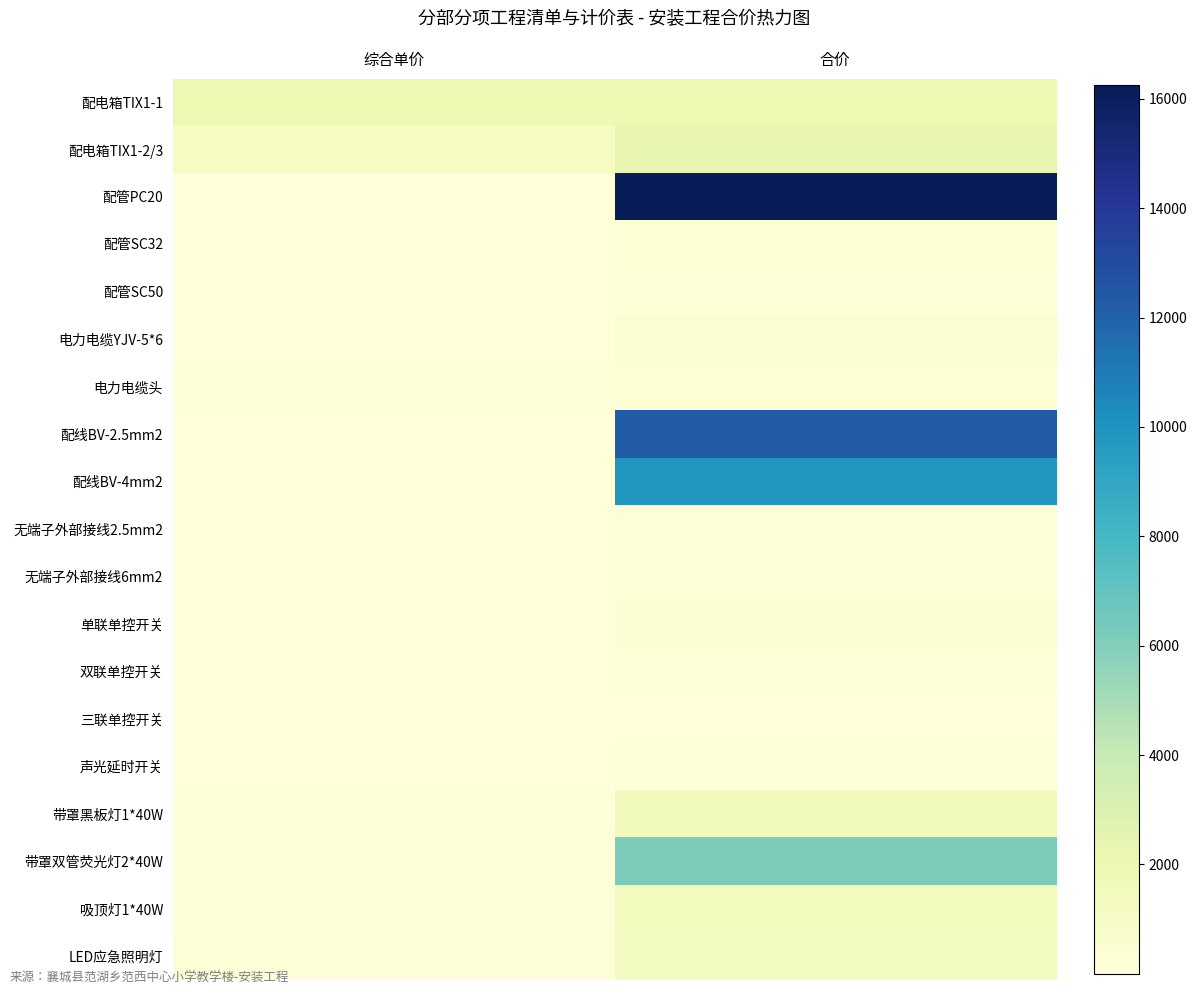

Which has a higher value, 合价 or 综合单价?

合价